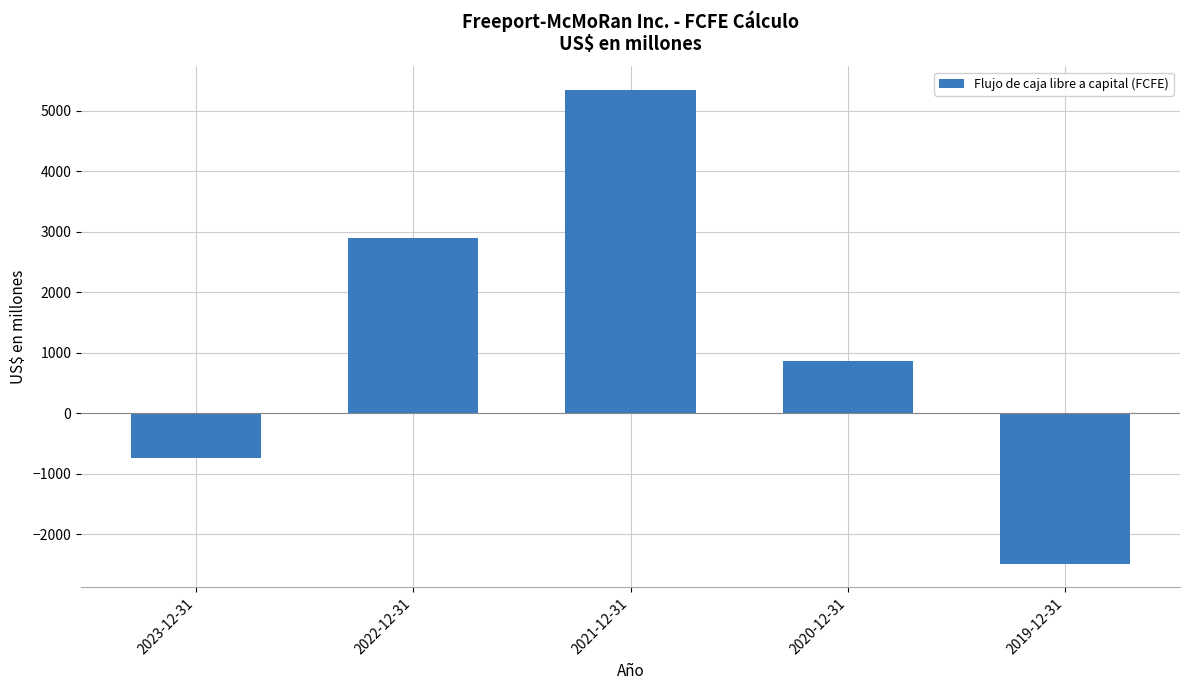

What is the approximate value at 2019-12-31, to the nearest 50?

-2500